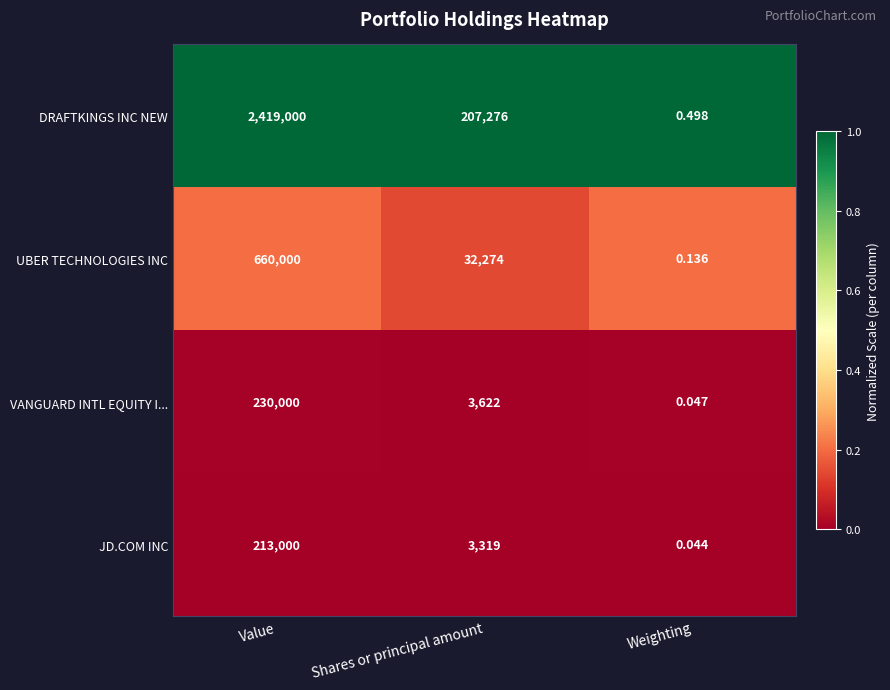

At how many categories does at least one series exceed 0?

3